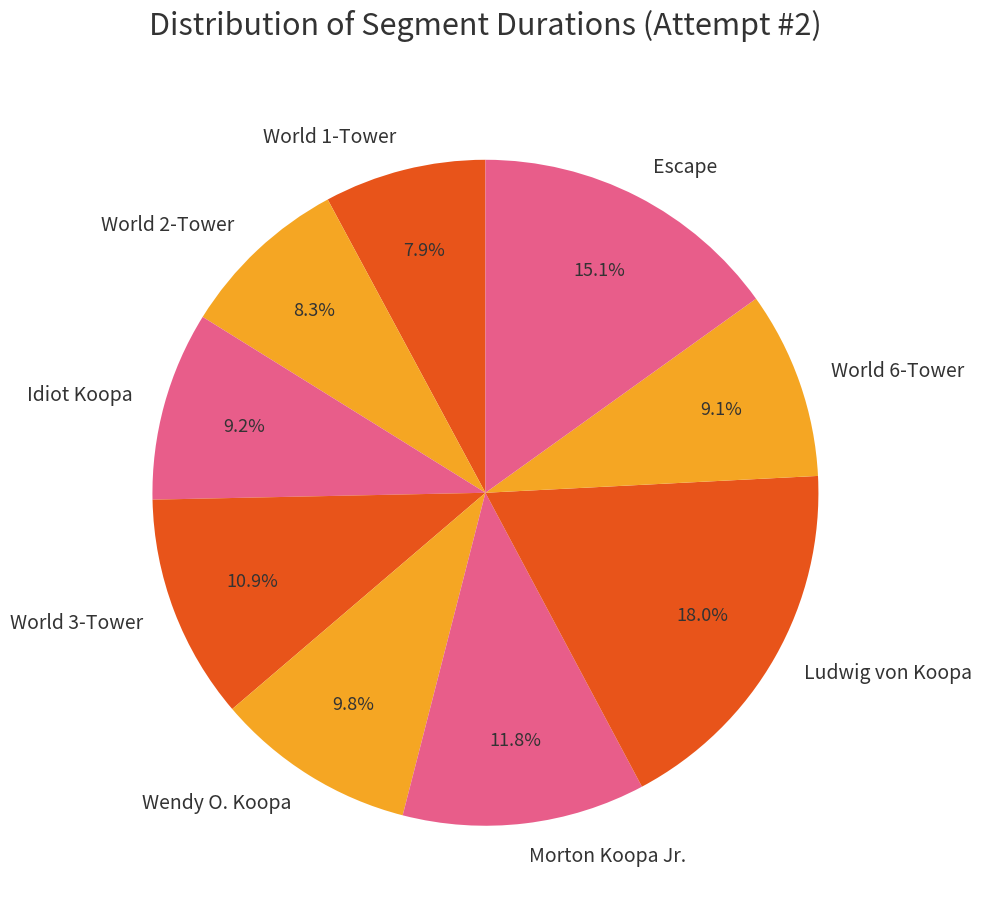

What is the ratio of the value at World 1-Tower to the value at Idiot Koopa?

0.9